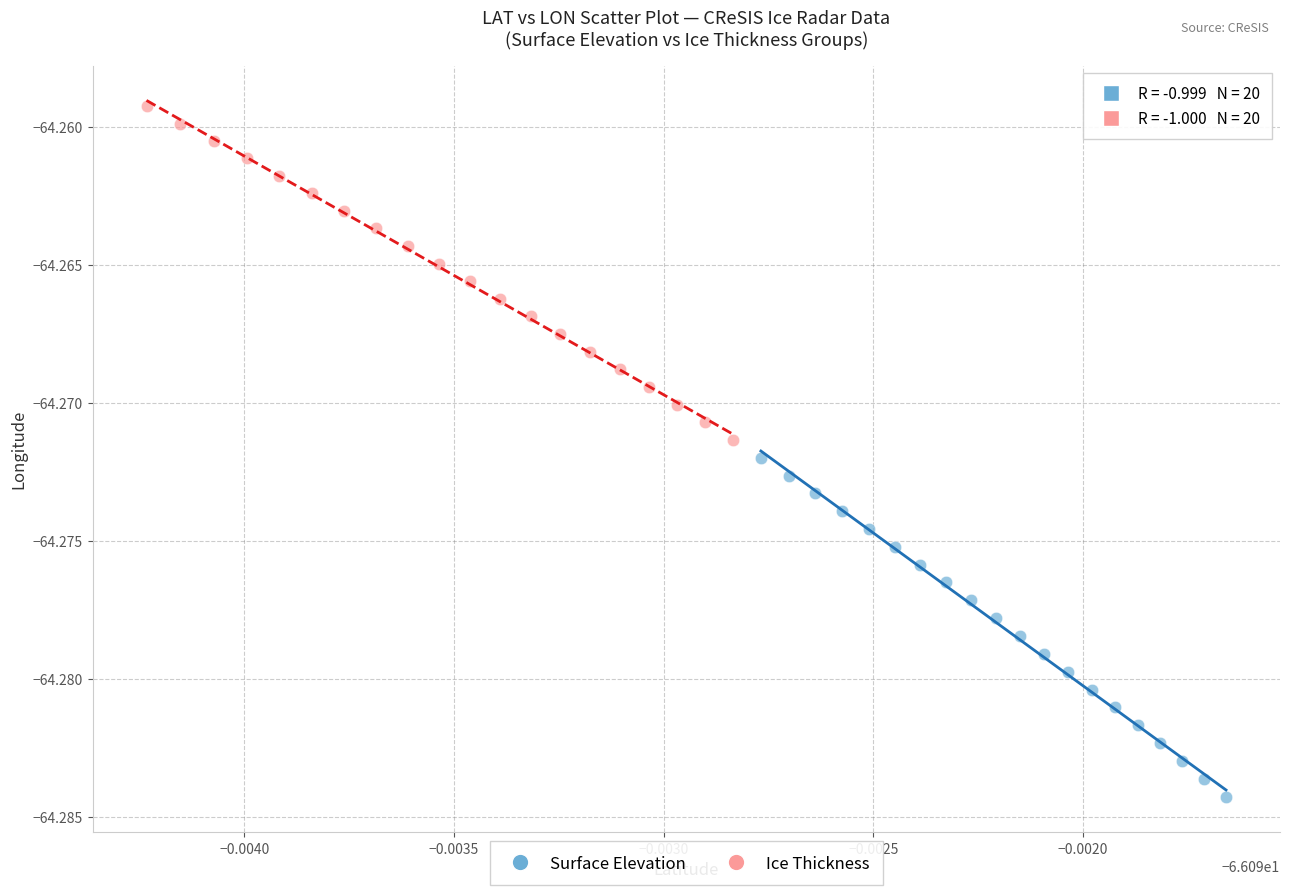

What are all the series names shown in the legend?

Surface Elevation, Ice Thickness